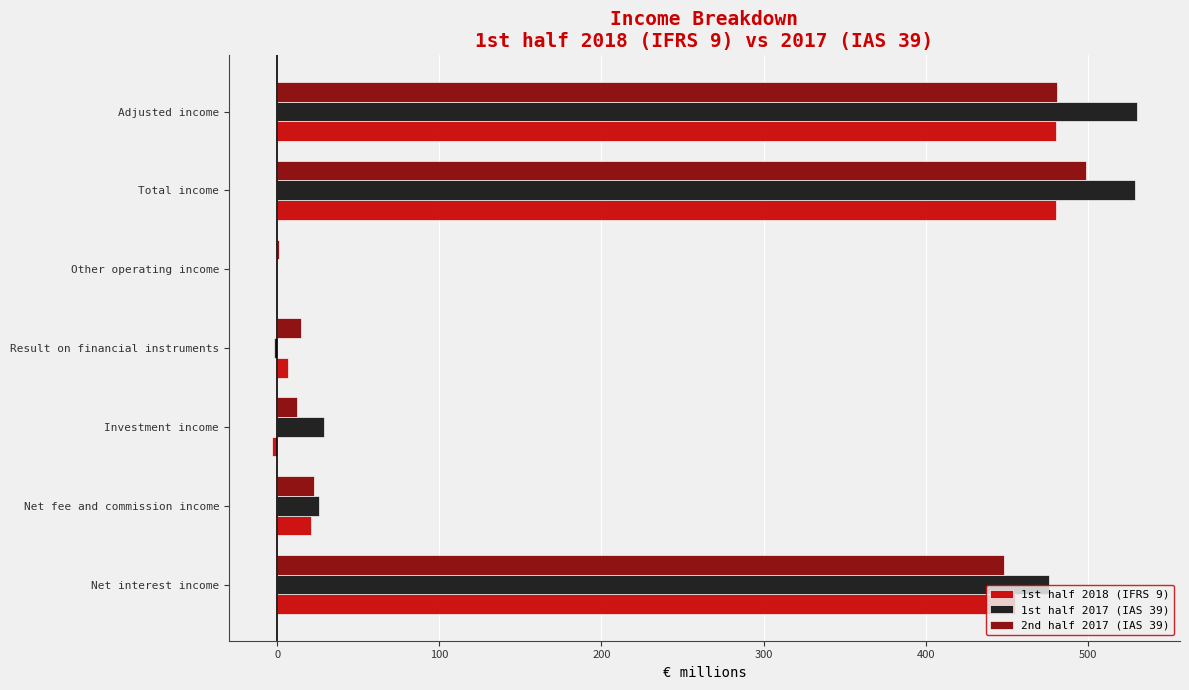

Is it true that 2nd half 2017 (IAS 39) equals 499 at Total income?

True